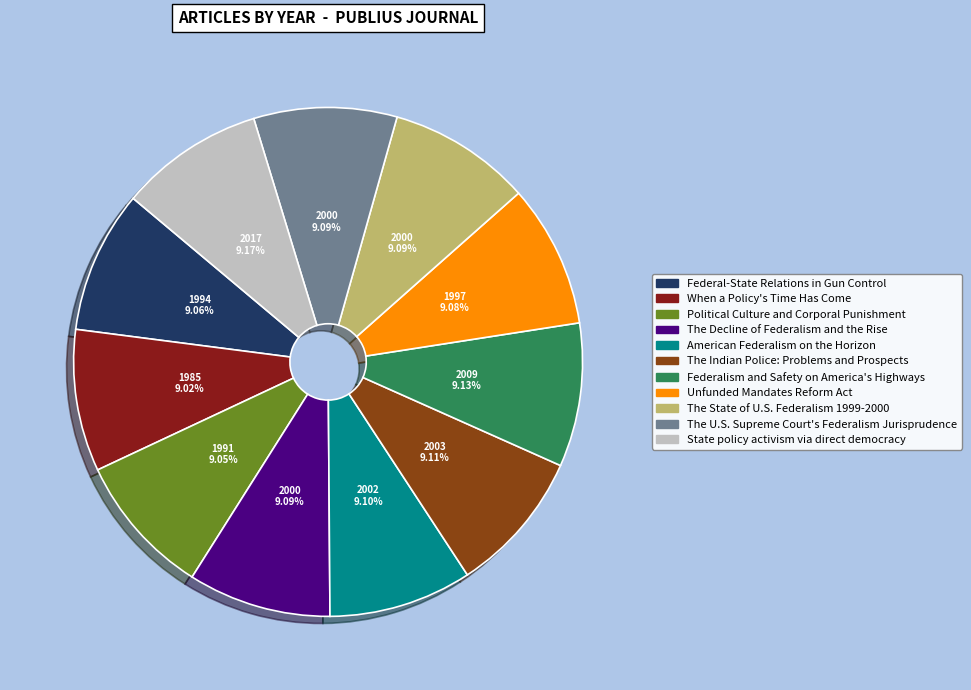

To the nearest percent, what portion does Federal-State Relations in Gun Control represent?

9%